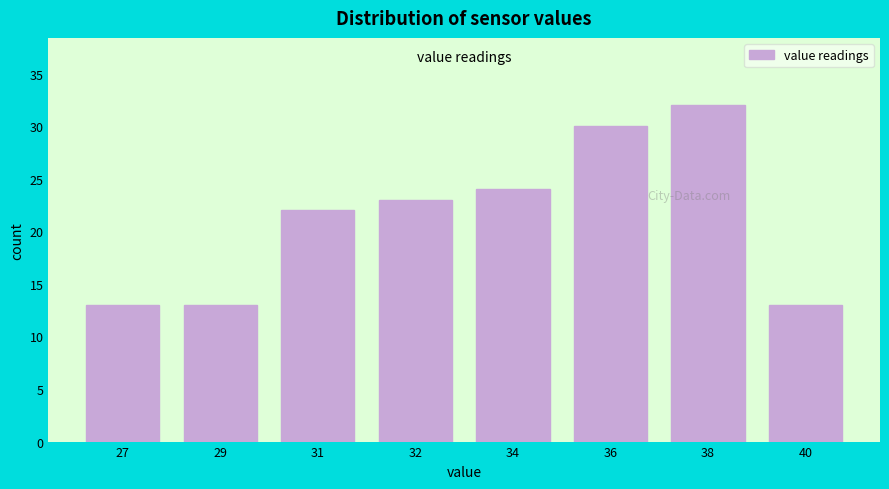

Reading left to right, transcribe all the data shown in this chart.

13	13	22	23	24	30	32	13